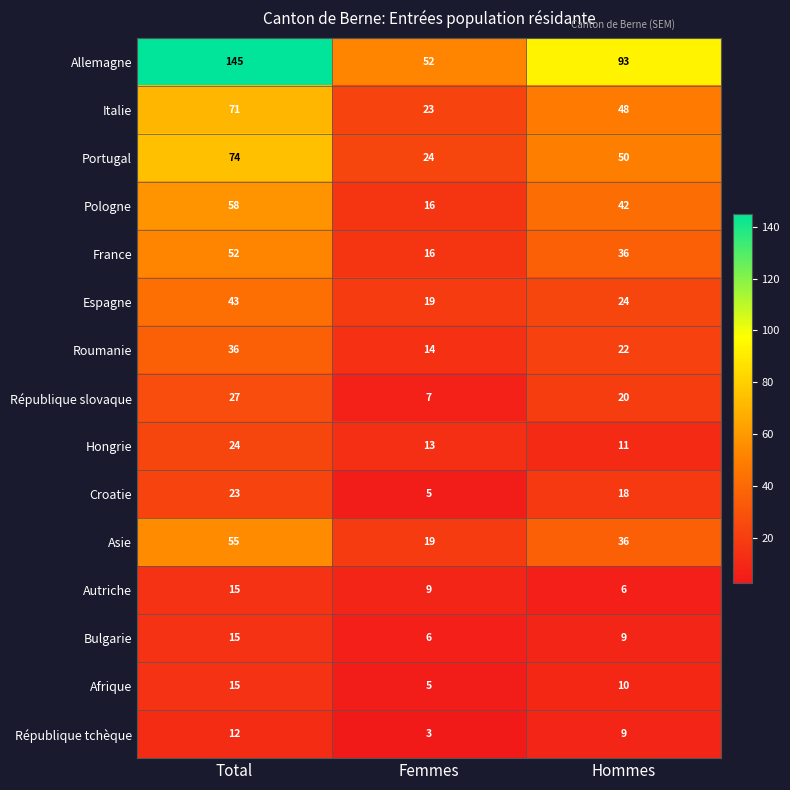

At which category is the sum across all series the highest?

Total